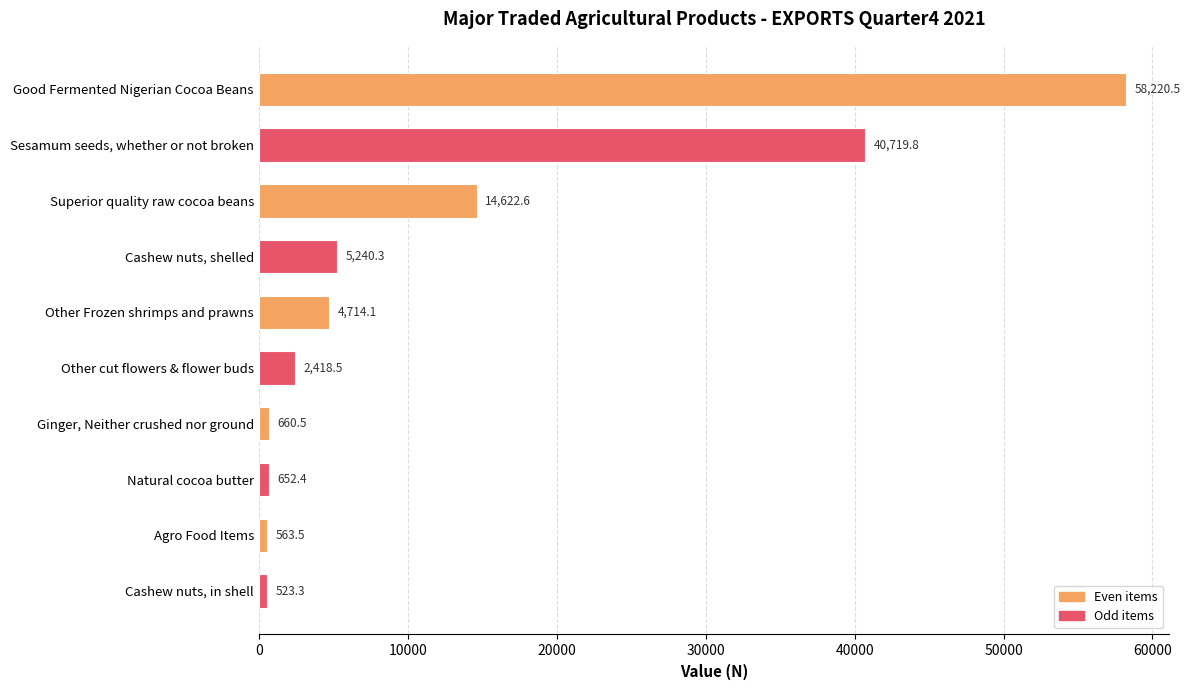

What is the value of the 2nd bar from the top?

40719.8